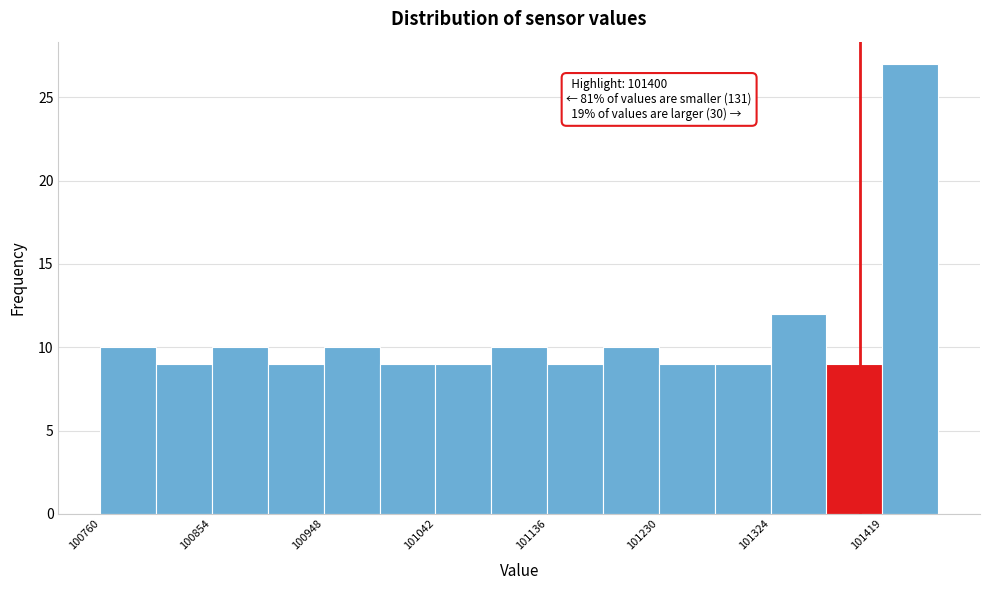

Which range on the x-axis has the tallest bar?

101420 to 101470